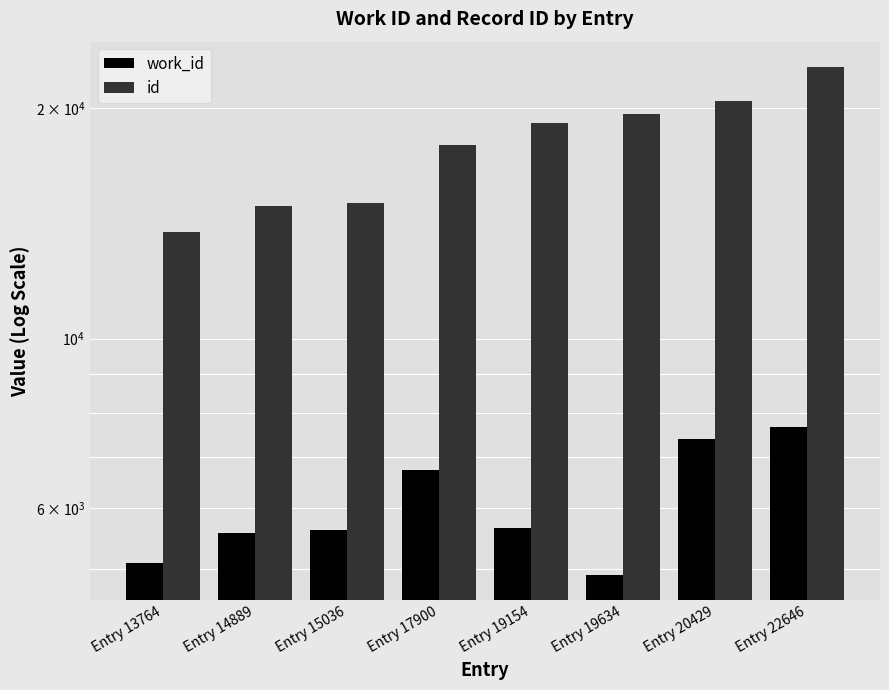

Is it true that work_id equals 7341 at Entry 13764?

False